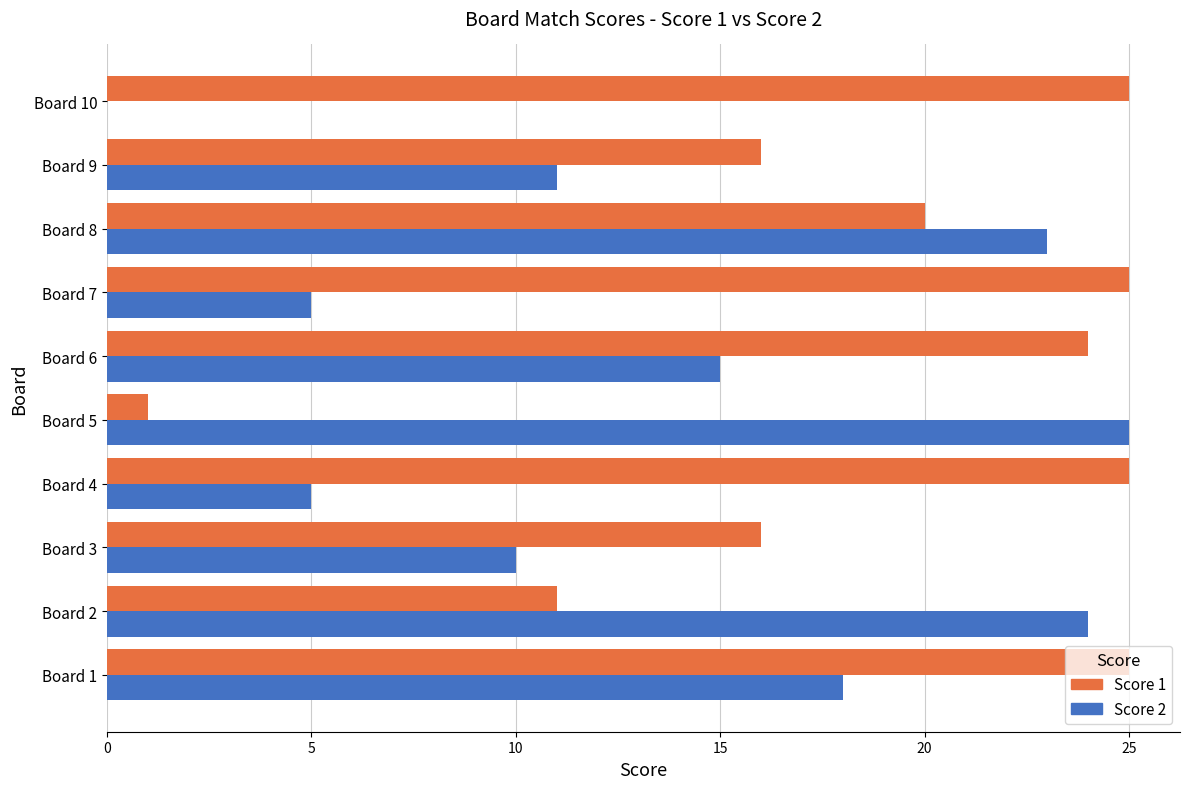

Which series has the largest range (max minus min)?

Score 2